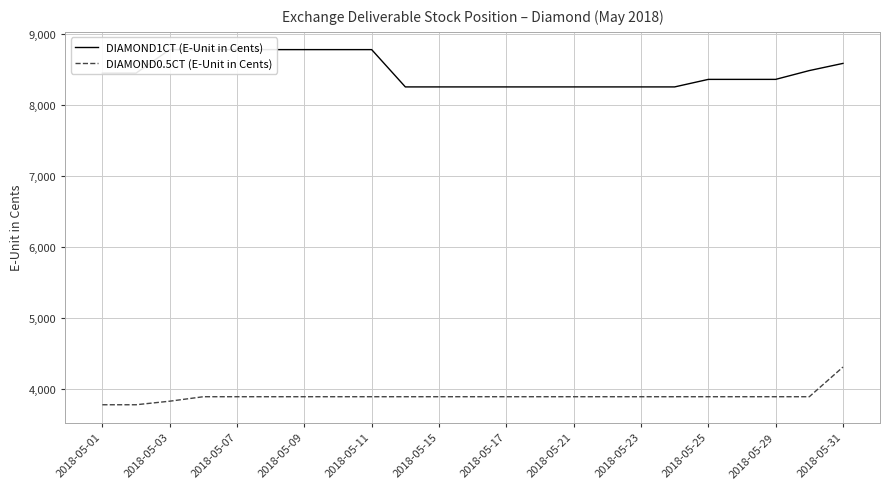

What is the maximum value shown in the chart?

8776